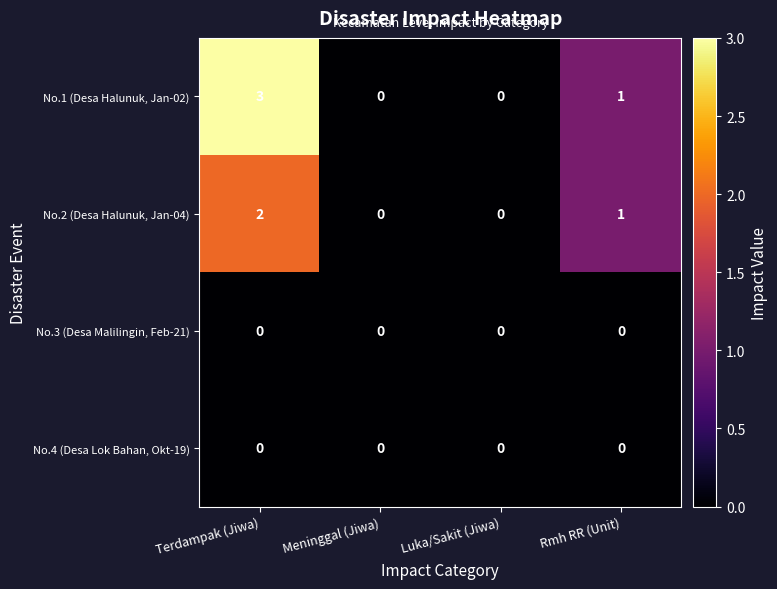

At which category is the sum across all series the highest?

Terdampak (Jiwa)